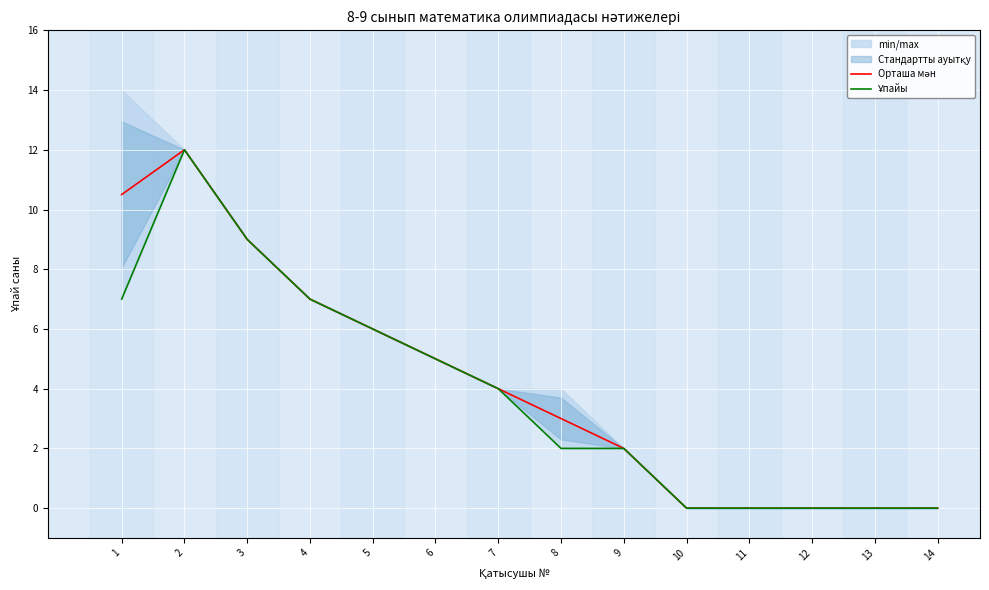

Reading left to right, what are all the values shown in this chart?

Орташа мән: 1=10.5	2=12.0	3=9.0	4=7.0	5=6.0	6=5.0	7=4.0	8=3.0	9=2.0	10=0.0	11=0.0	12=0.0	13=0.0	14=0.0
Ұпайы: 1=7.0	2=12.0	3=9.0	4=7.0	5=6.0	6=5.0	7=4.0	8=2.0	9=2.0	10=0.0	11=0.0	12=0.0	13=0.0	14=0.0